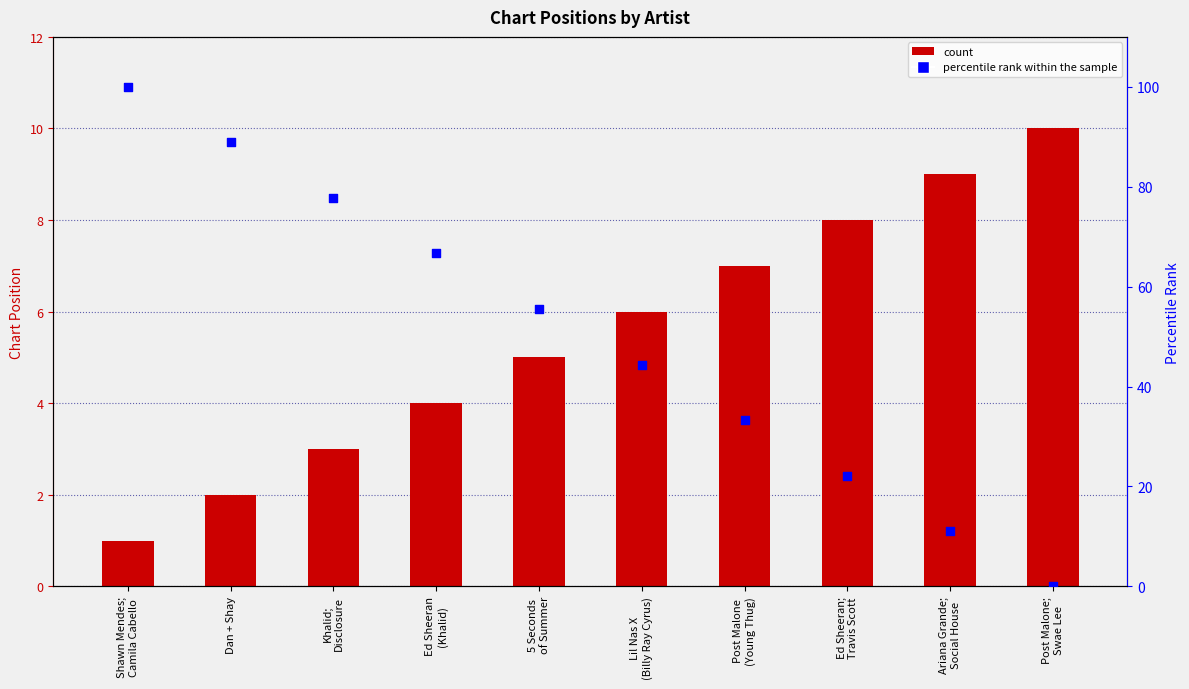

Which series reaches the maximum Y coordinate?

percentile rank within the sample